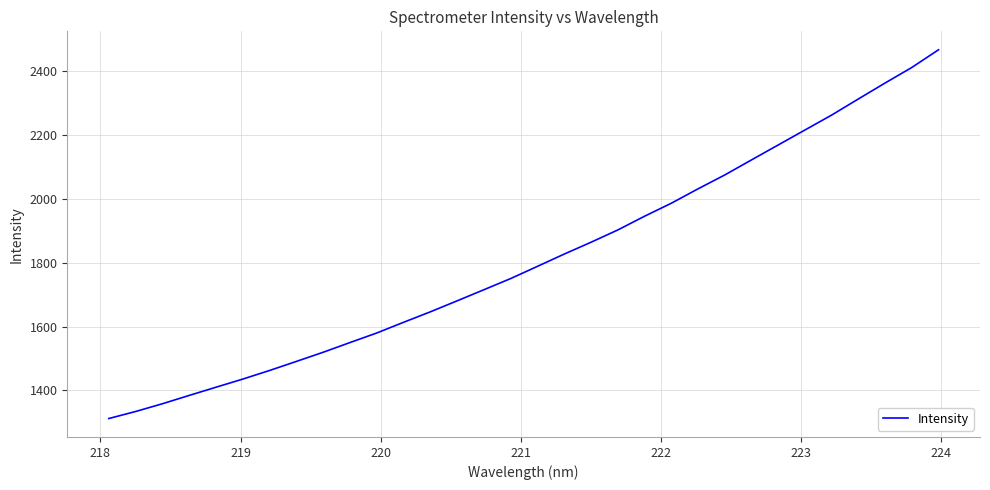

What is the maximum value shown in the chart?

2466.8